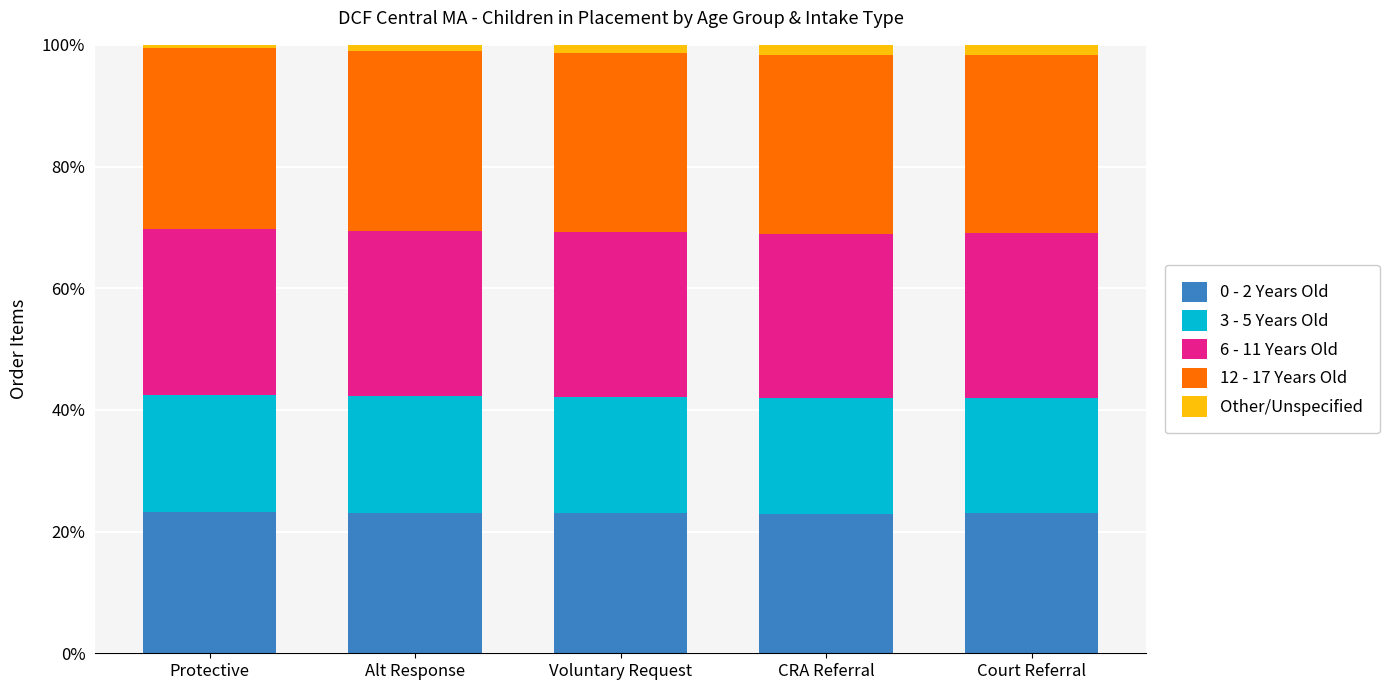

What is the highest value of the 0 - 2 Years Old series?

23.3